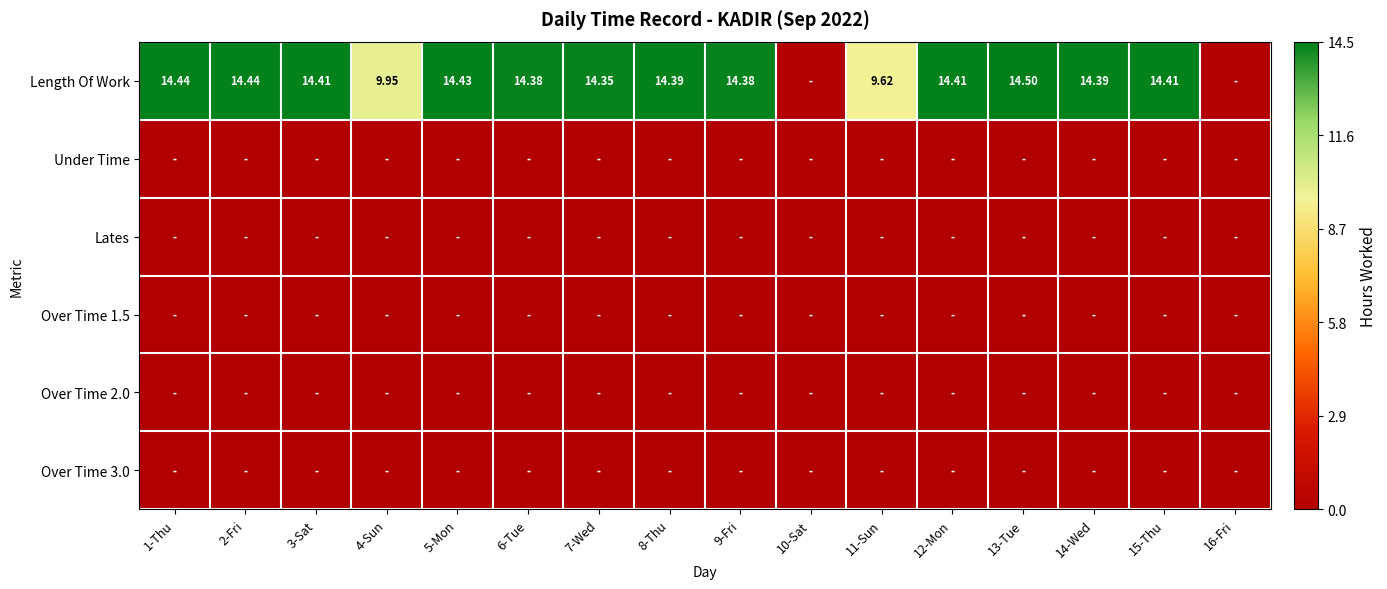

Is the value of Over Time 2.0 at 3-Sat greater than the value of Over Time 1.5 at 3-Sat?

No